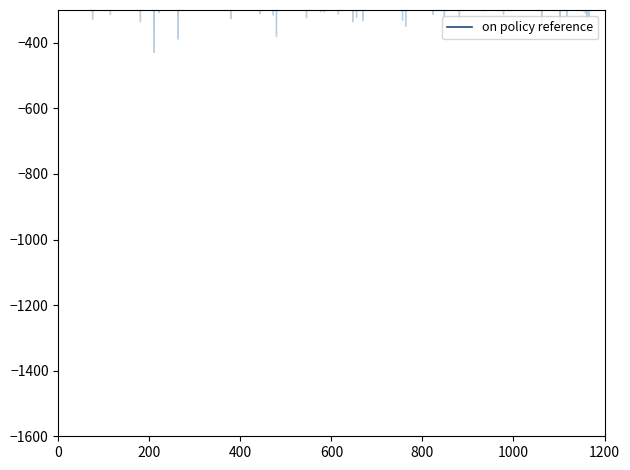

What is the difference between the values at 18 and 29?

31.4